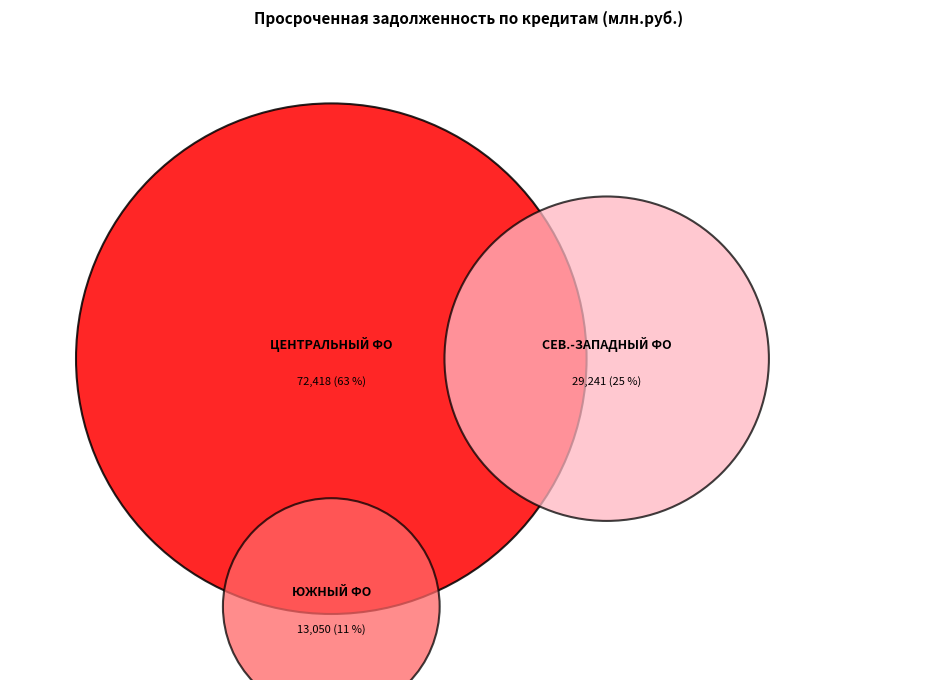

Count the number of slices in the pie.

3